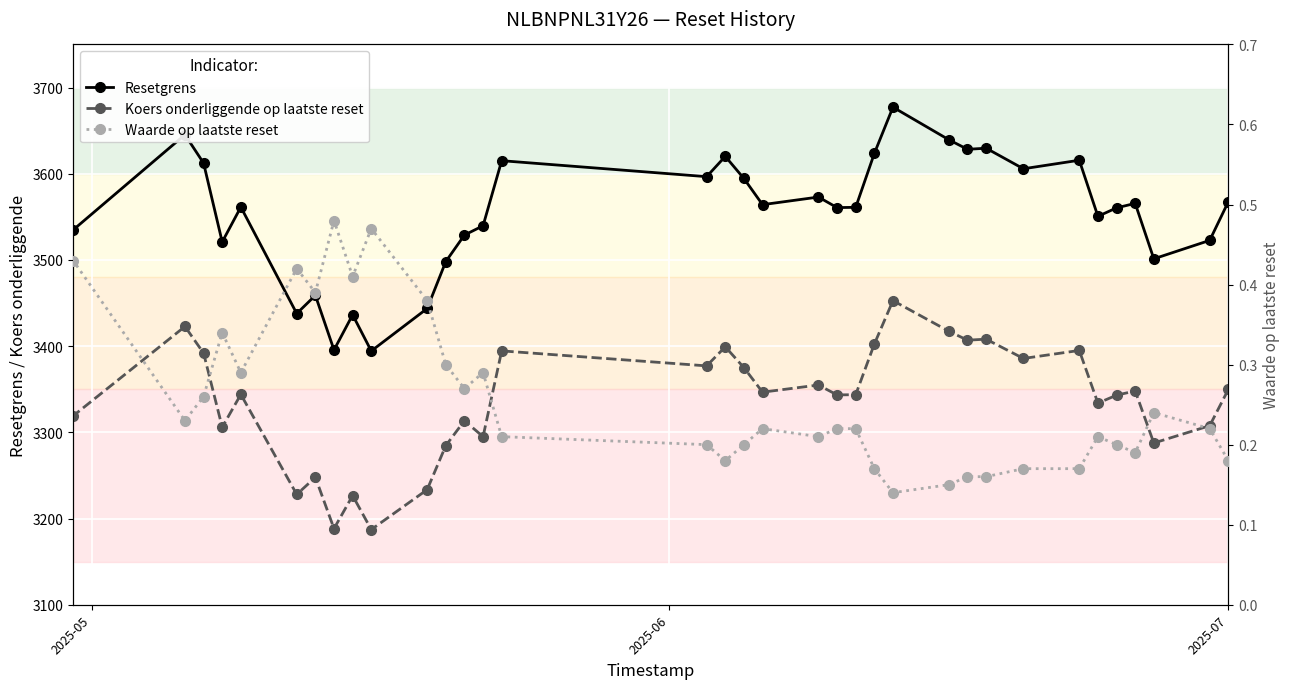

At how many categories does at least one series exceed 2045?

35